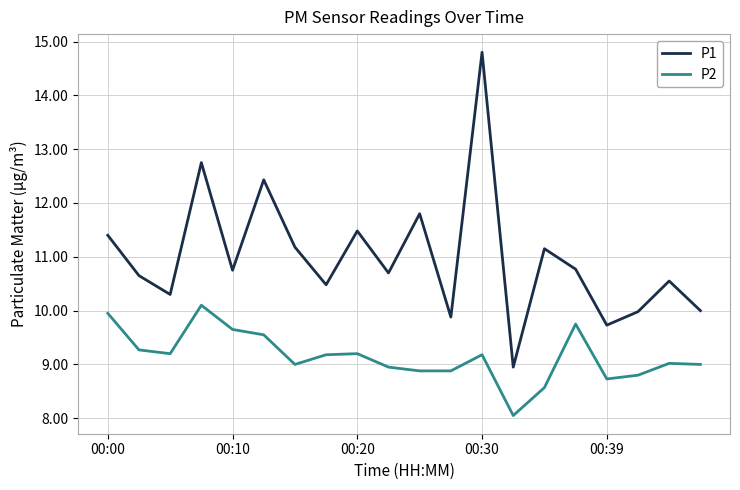

What is the smallest value displayed?

8.1